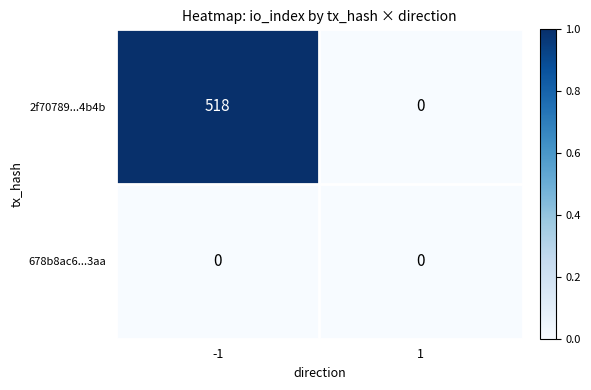

What is the total value across all series at -1?

518